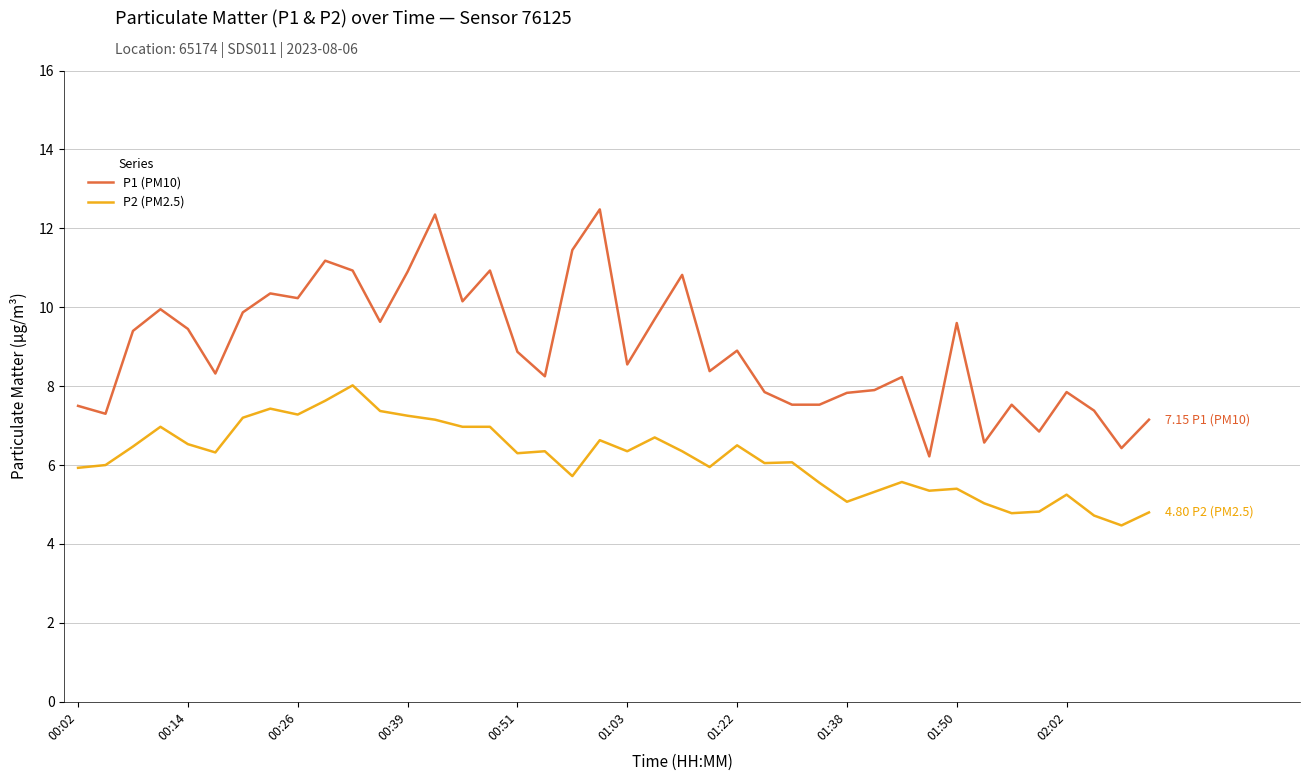

What is the greatest value displayed?

12.5